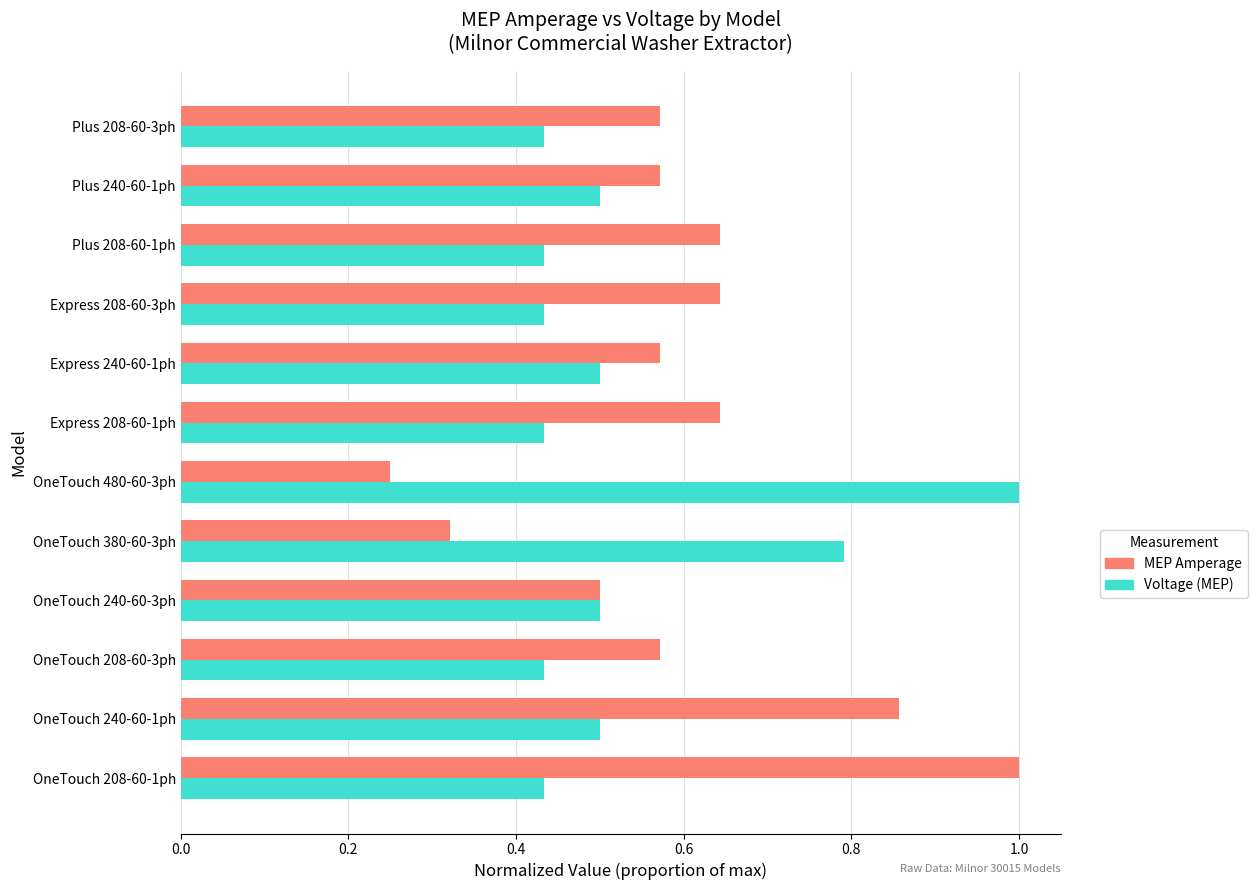

What are all the series names shown in the legend?

MEP Amperage, Voltage (MEP)